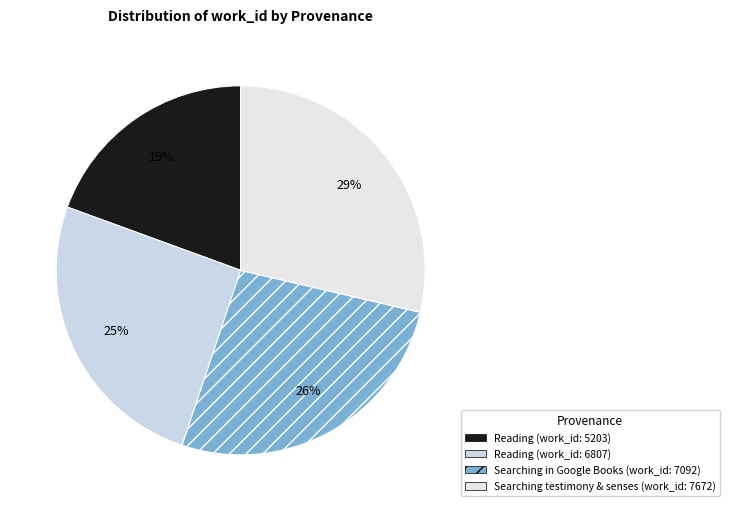

How many slices are in this pie chart?

4